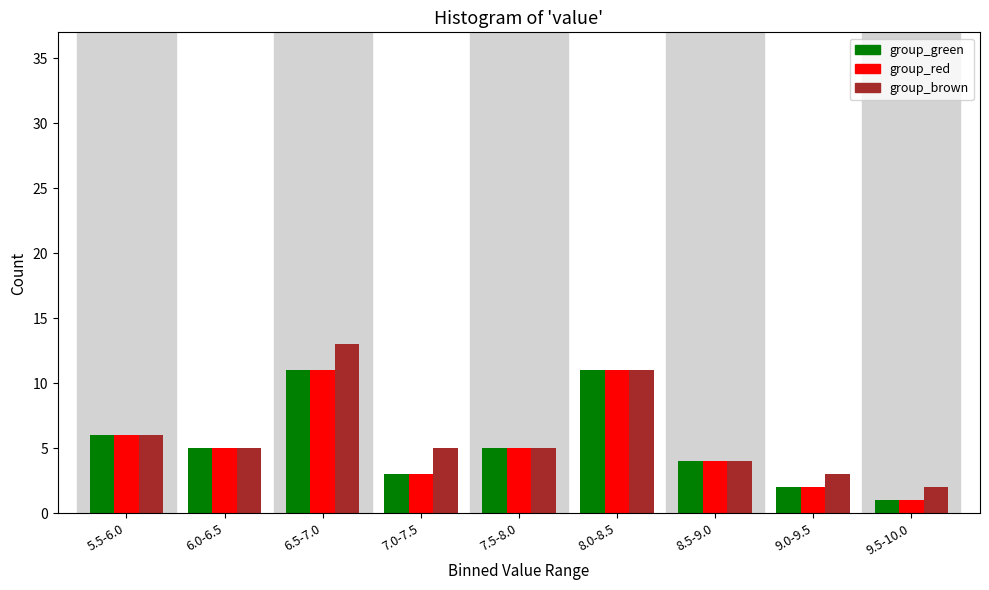

Reading right to left, list all the values displayed in this chart.

group_green: 1	2	4	11	5	3	11	5	6
group_red: 1	2	4	11	5	3	11	5	6
group_brown: 2	3	4	11	5	5	13	5	6